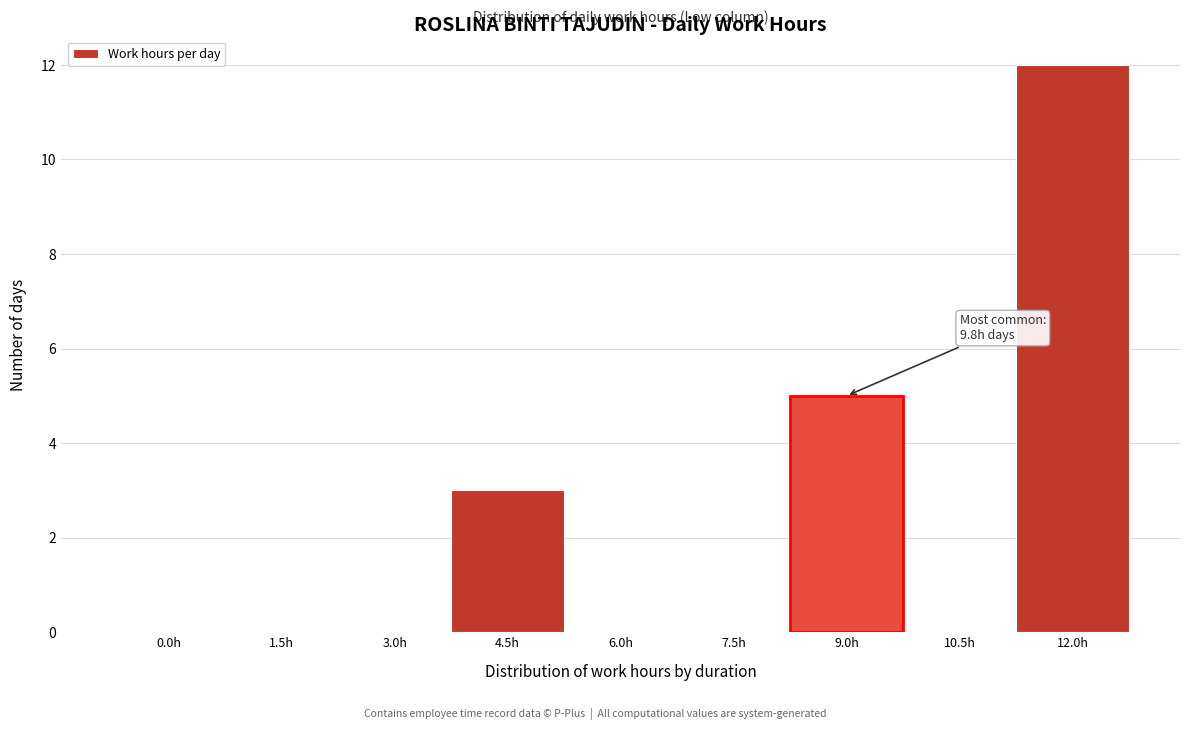

Reading right to left, transcribe all the data shown in this chart.

12.0h=12	10.5h=0	9.0h=5	7.5h=0	6.0h=0	4.5h=3	3.0h=0	1.5h=0	0.0h=0